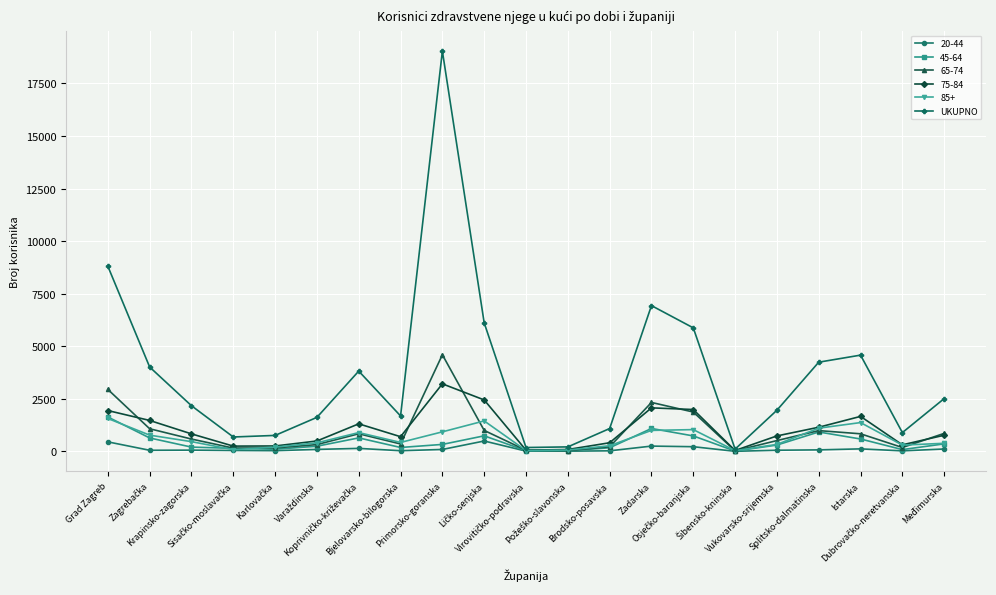

What is the maximum value shown in the chart?

19040